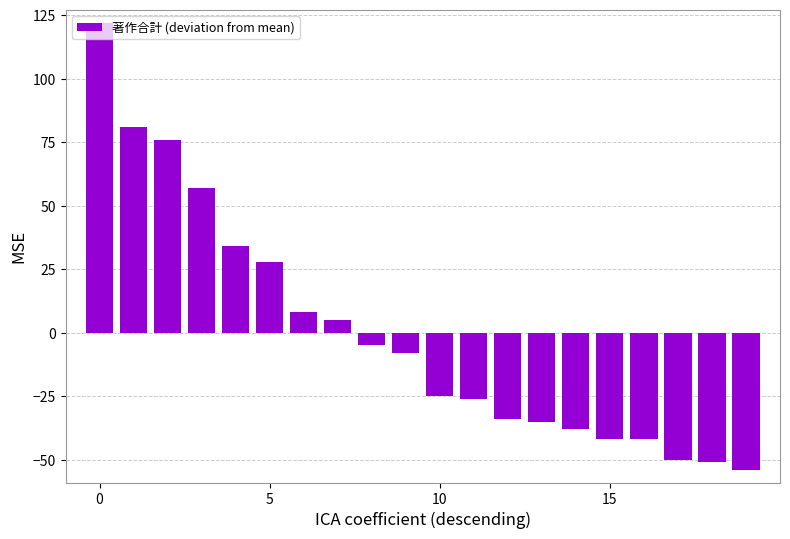

What is the smallest value displayed?

-54.0